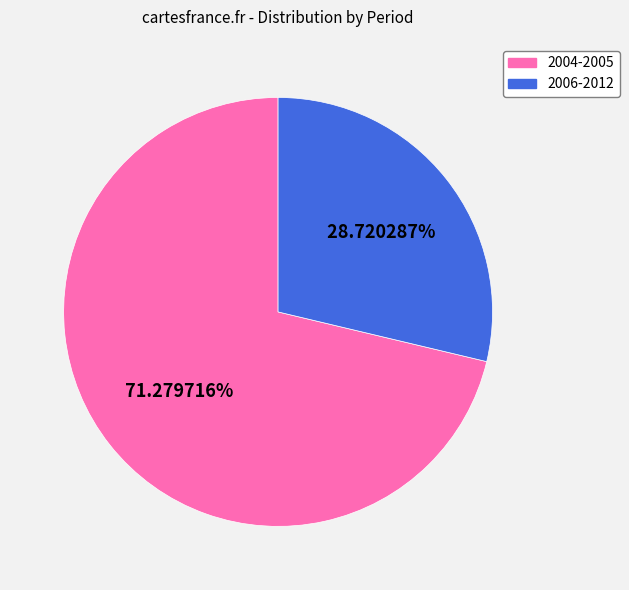

Does any single category account for the majority?

Yes